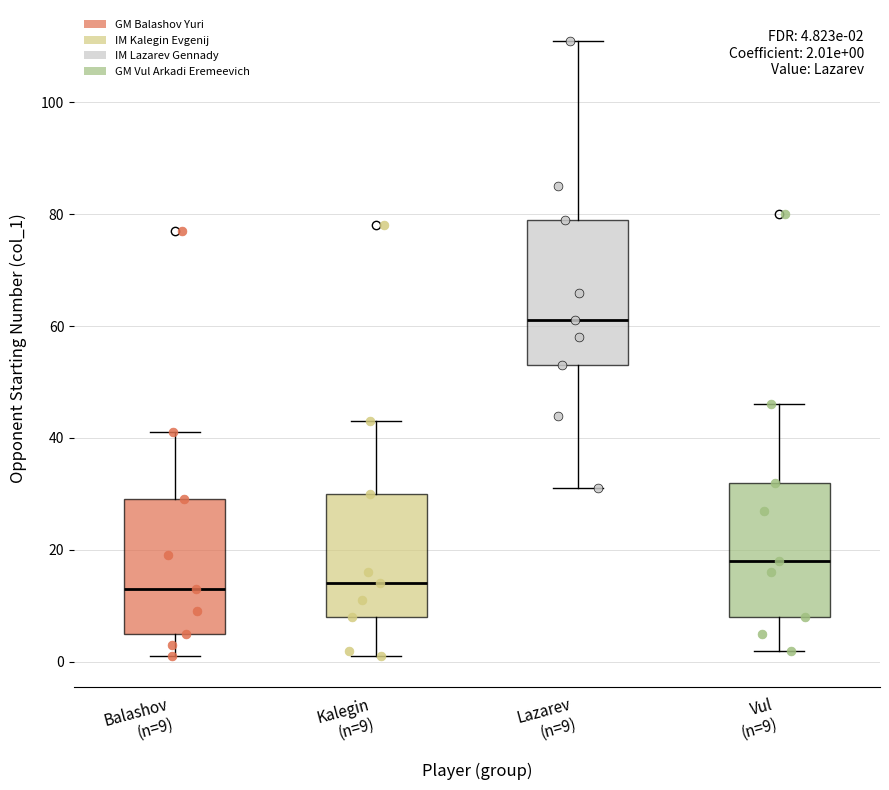

Comparing the boxes themselves (not the whiskers), which one is the tallest?

Lazarev (n=9)